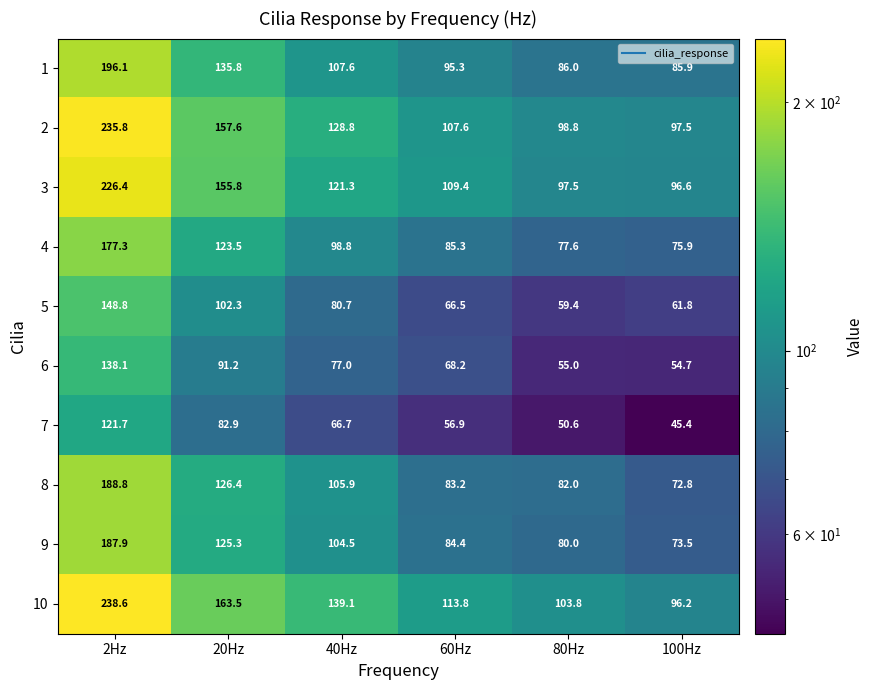

What is the average value of the 8 series?

109.9